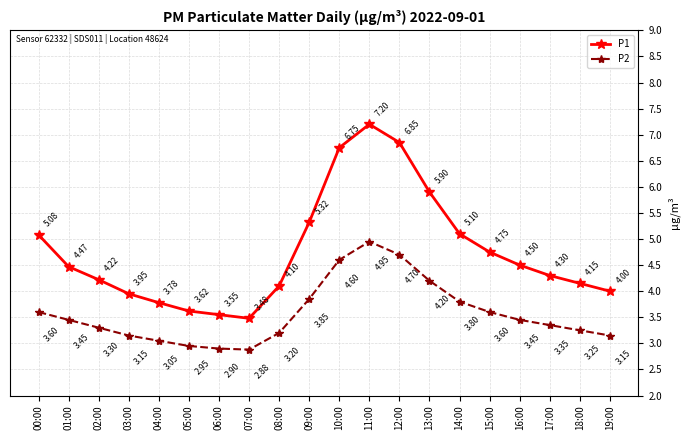

True or false: P2 and P1 intersect in this chart.

False